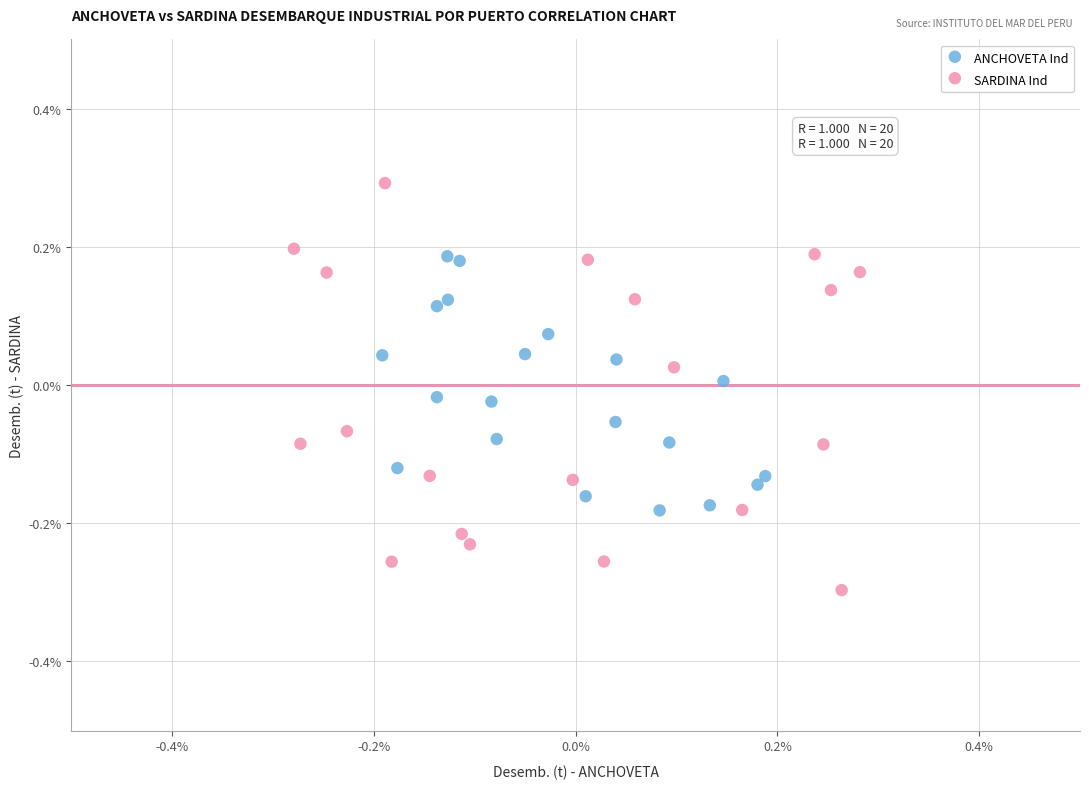

Which series has the largest Y range (max minus min)?

SARDINA Ind